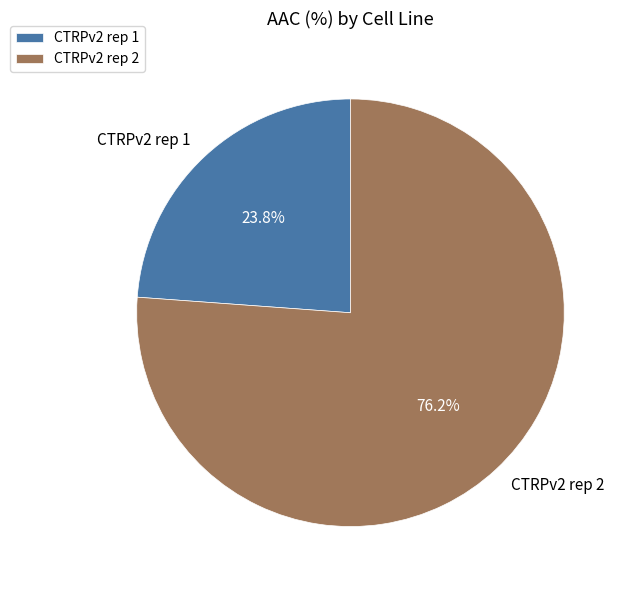

To the nearest percent, what percentage of the pie is CTRPv2 rep 2?

76%